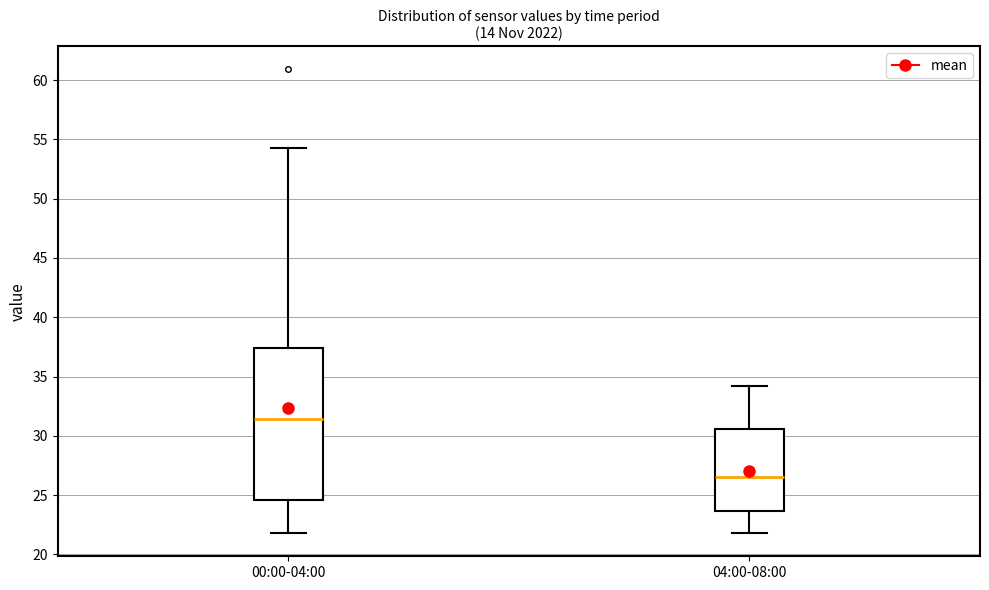

Which box's median line is the lowest?

04:00-08:00